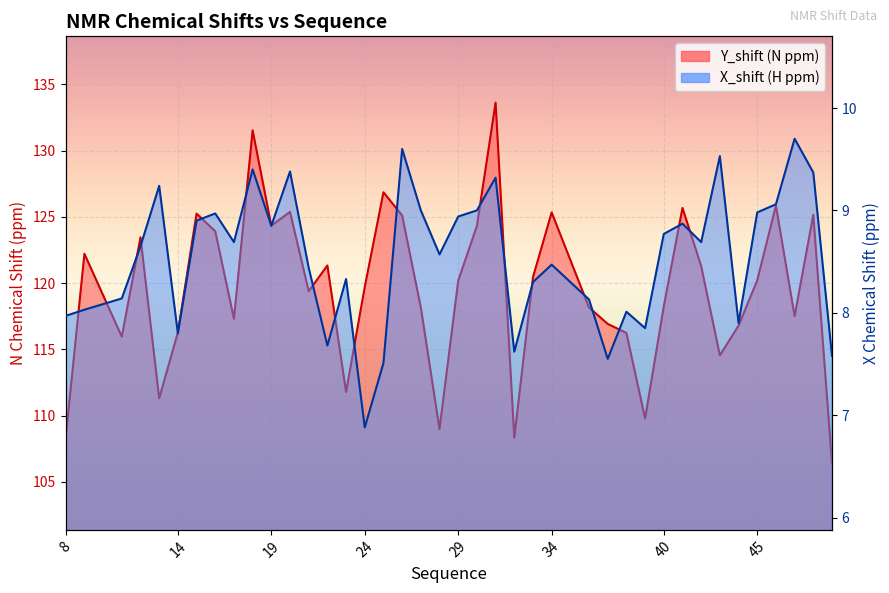

At 29, list the series in order from largest to smallest.

Y_shift, X_shift